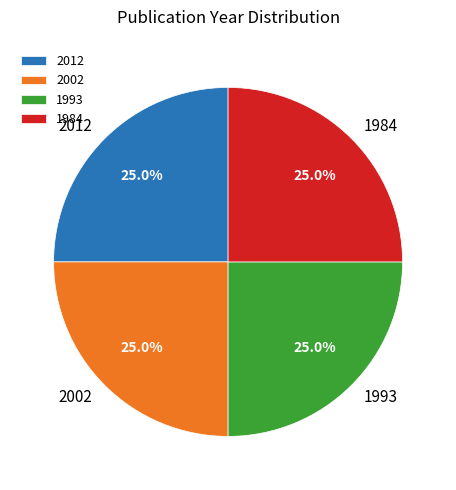

How many segments does this pie chart have?

4